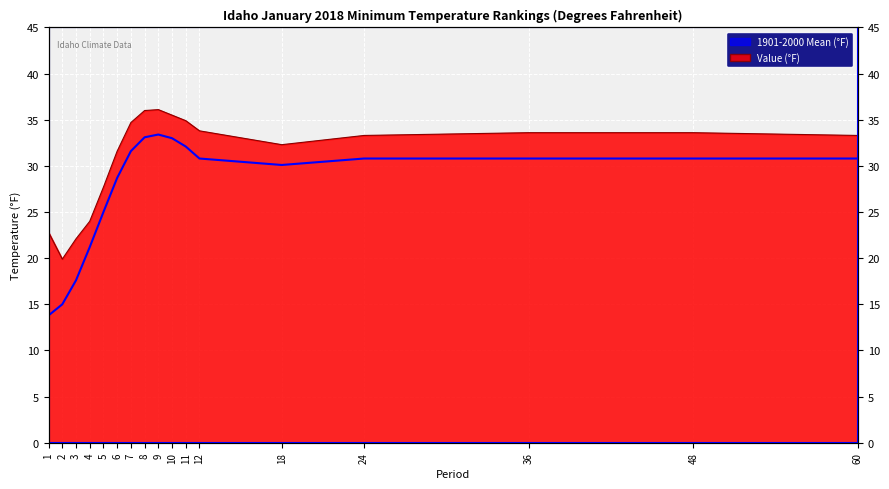

What is the total value across all series at 8?

69.1